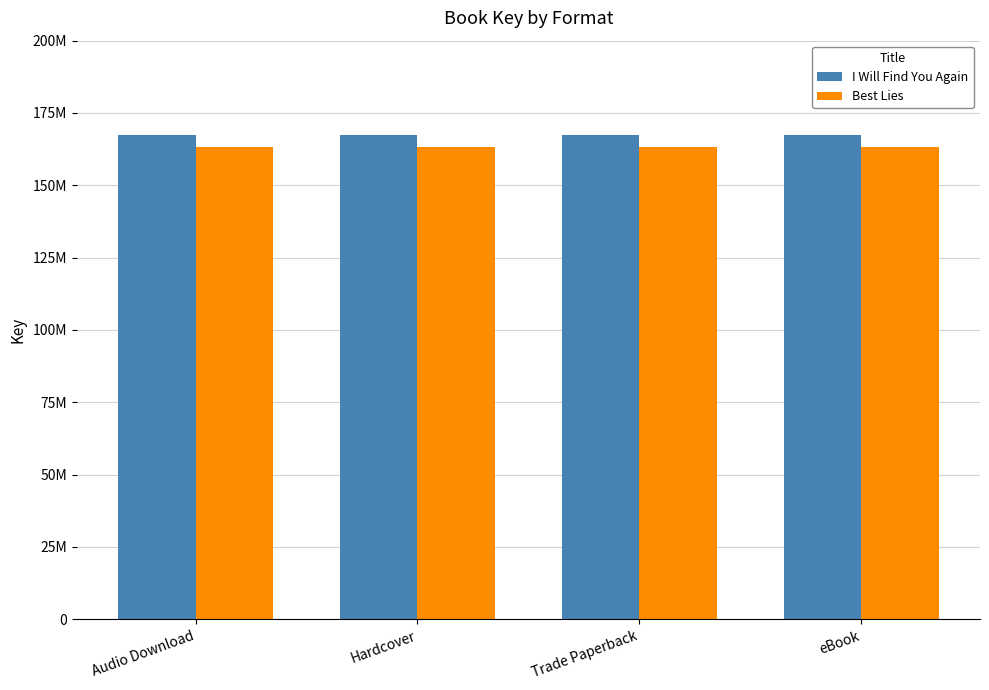

At which category is the sum across all series the highest?

Audio Download